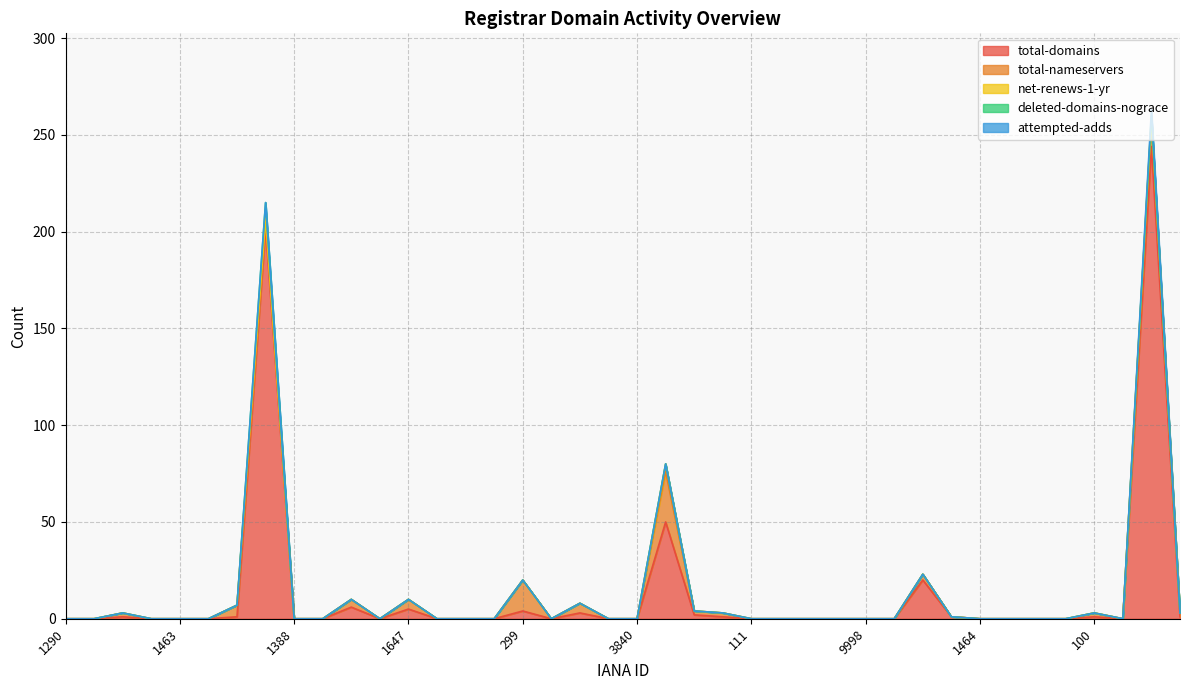

How many positive values does the net-renews-1-yr series have?

3